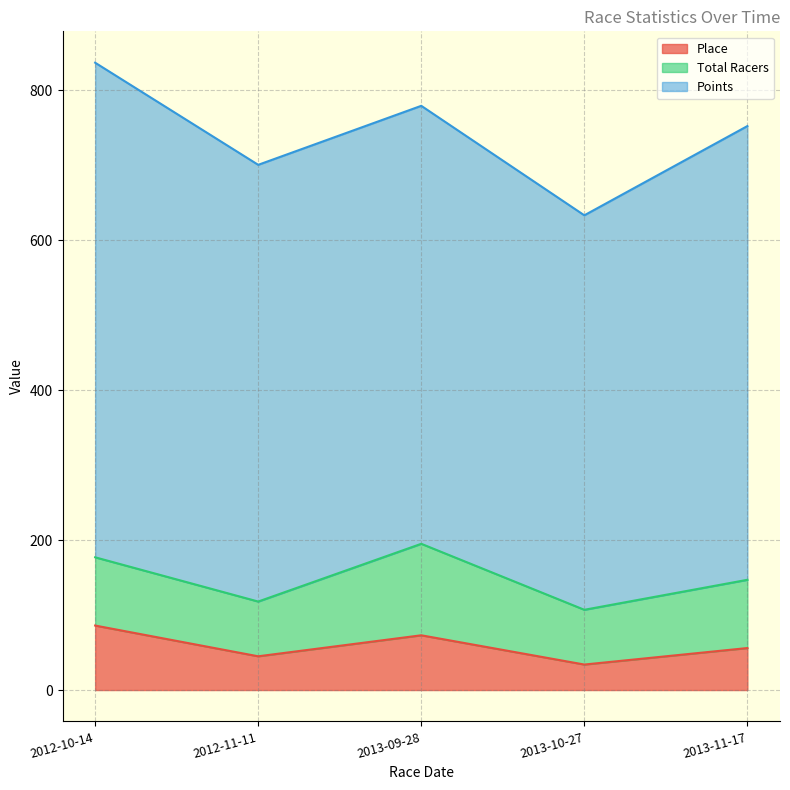

How many distinct data groups are displayed?

3